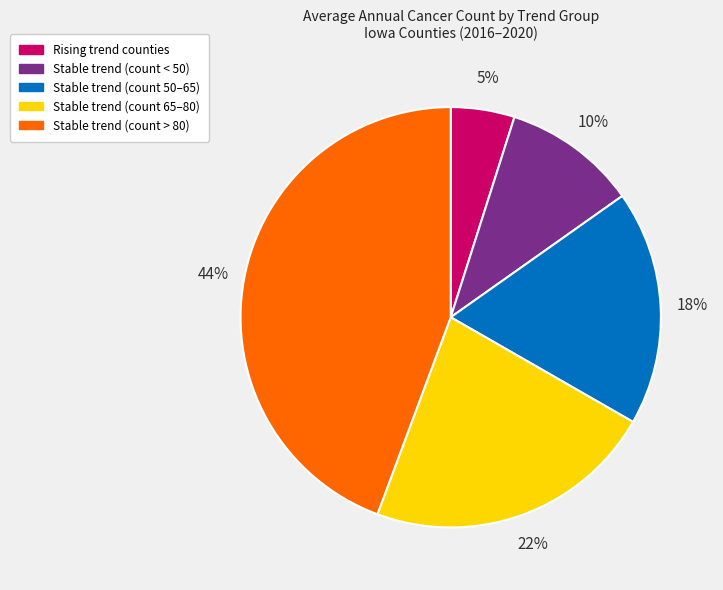

To the nearest percent, what is the difference between the largest and smallest slice percentages?

39%